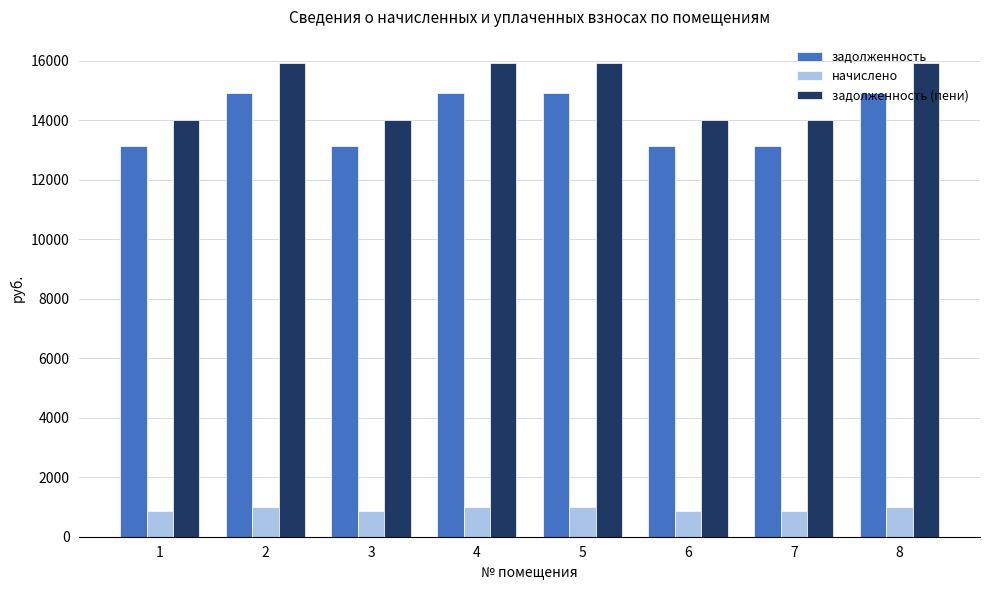

What is the smallest value displayed?

869.2